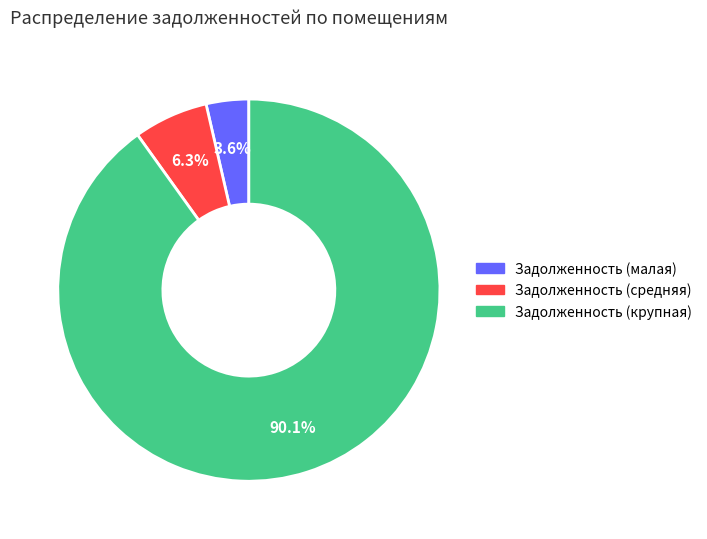

Is there a majority slice in this chart?

Yes